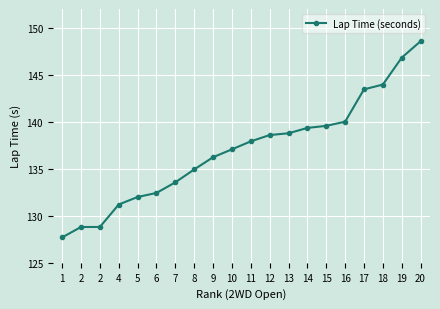

The value at 8 is 134.9. True or false?

True